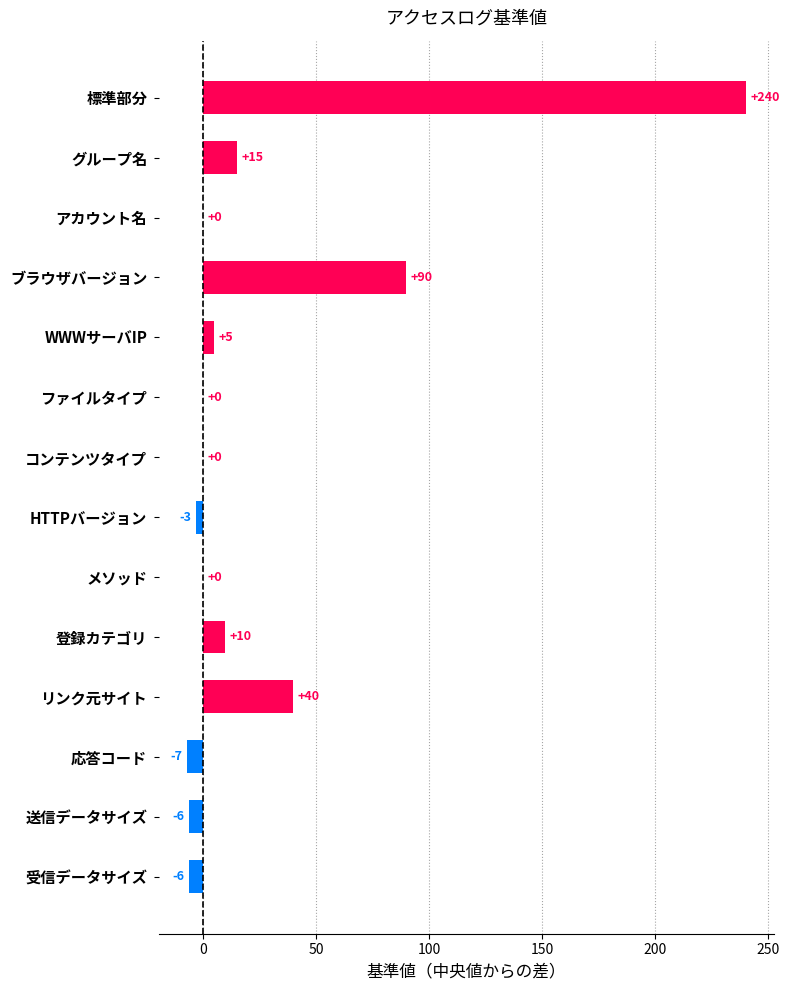

At which label is the value closest to 116?

ブラウザバージョン